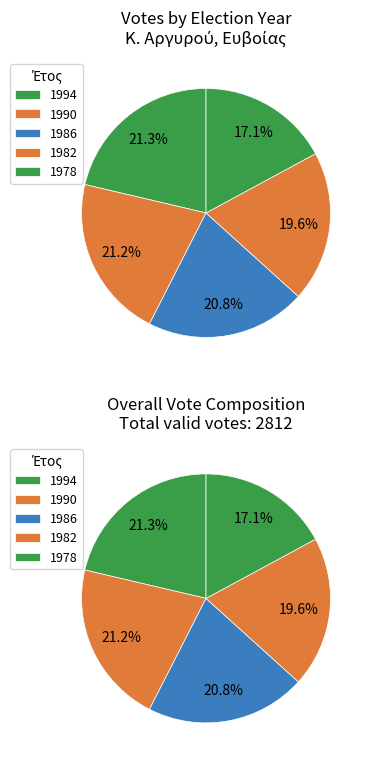

Is it true that 1986 is 21% of the pie?

True